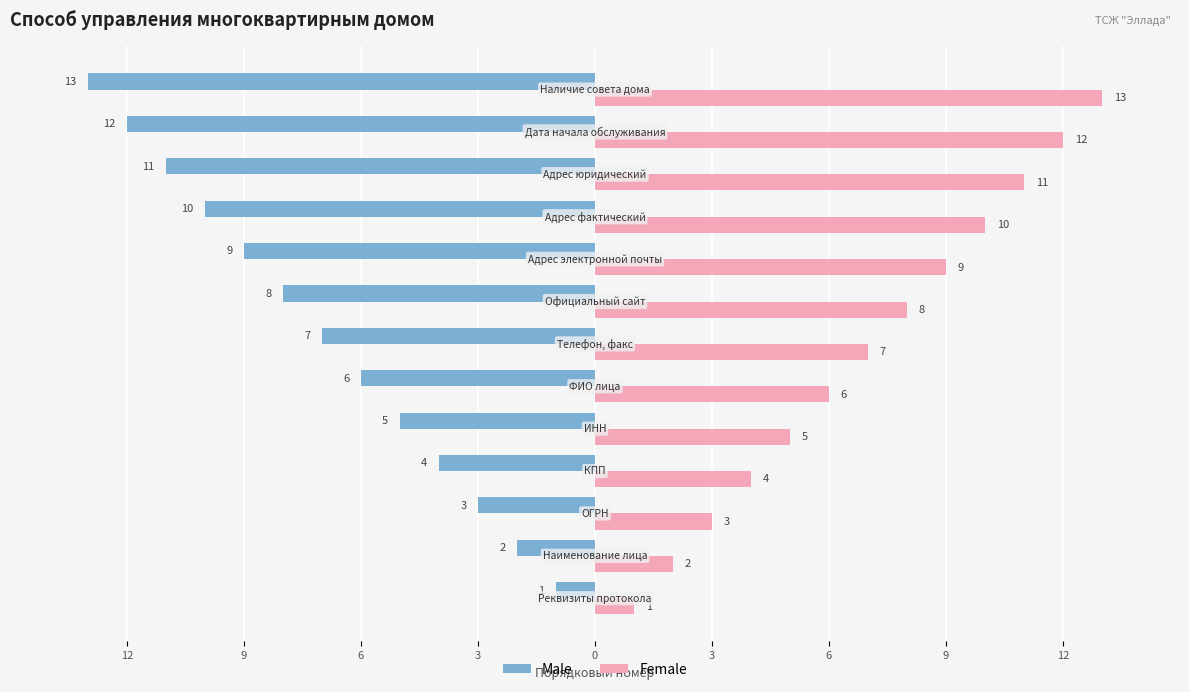

What are all the series names shown in the legend?

Male, Female